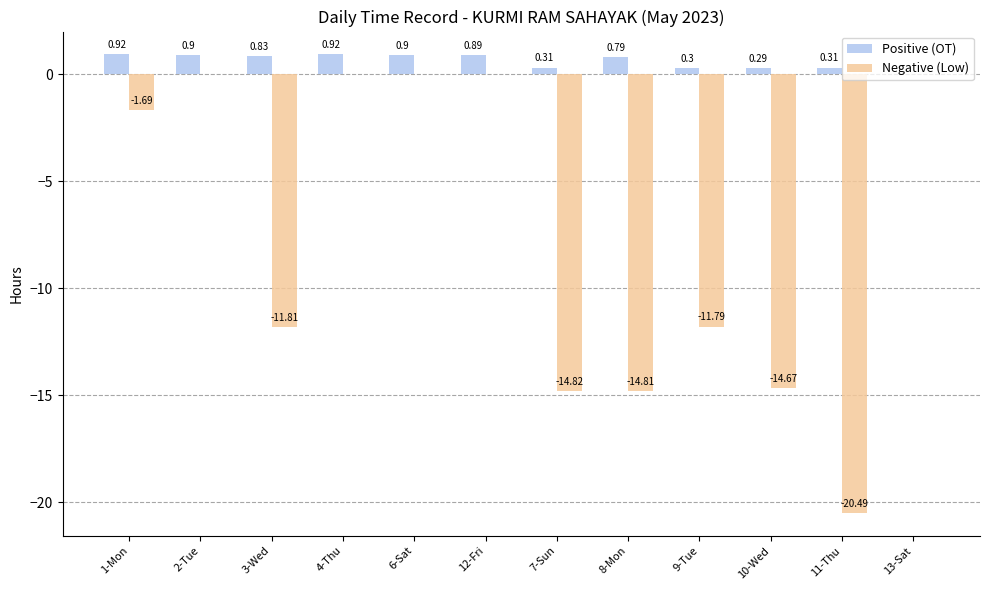

Which series has the largest total across all categories?

Positive (OT)